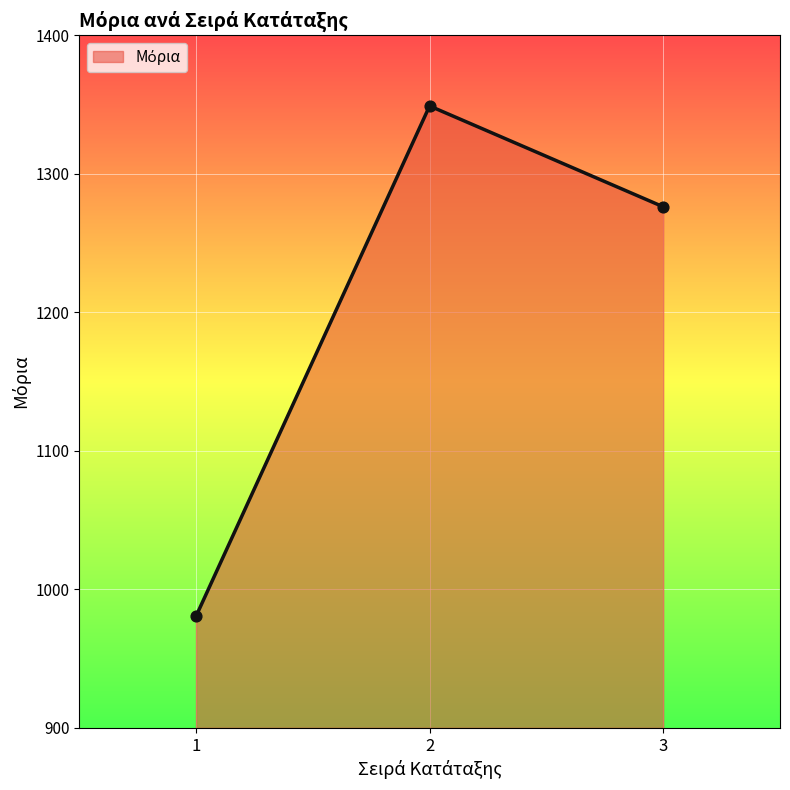

Which has a higher value, 2 or 3?

2